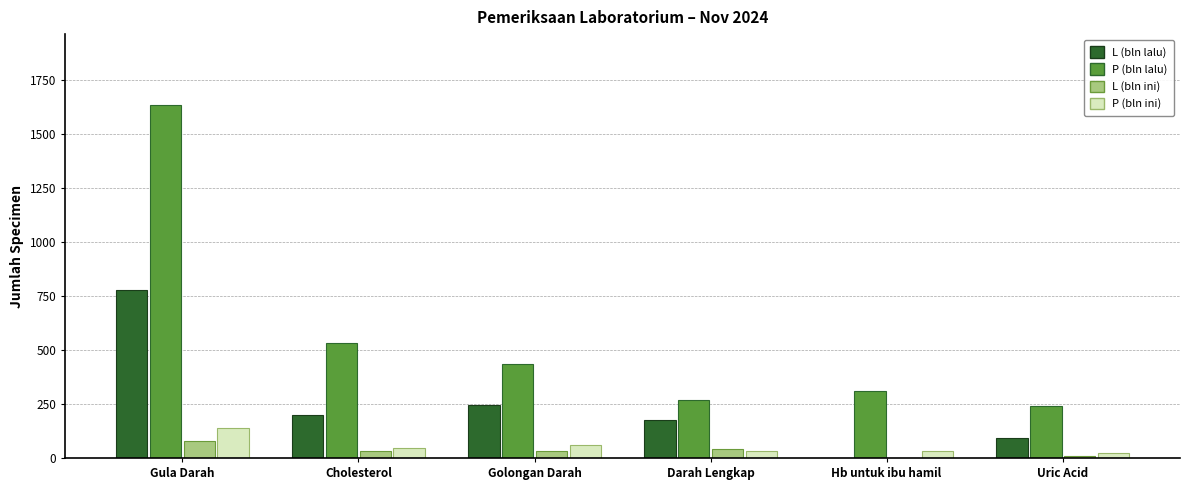

Which series changed the most between Cholesterol and Darah Lengkap?

P (bln lalu)